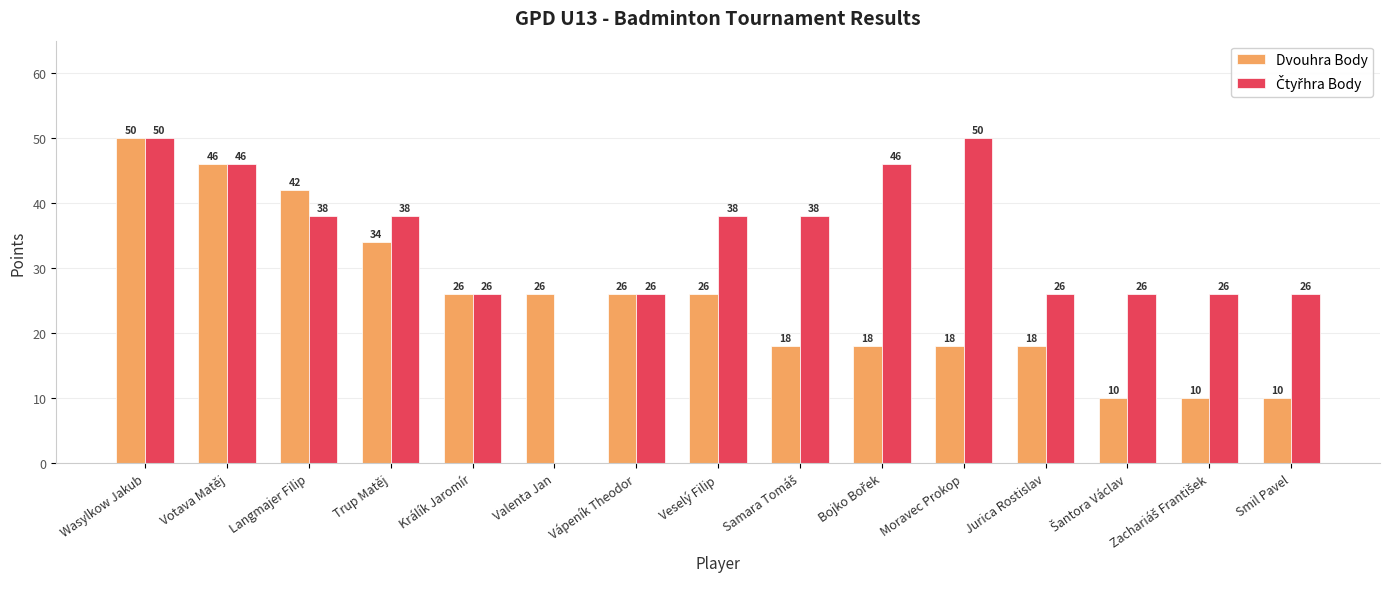

What is the average value of the Dvouhra Body series?

25